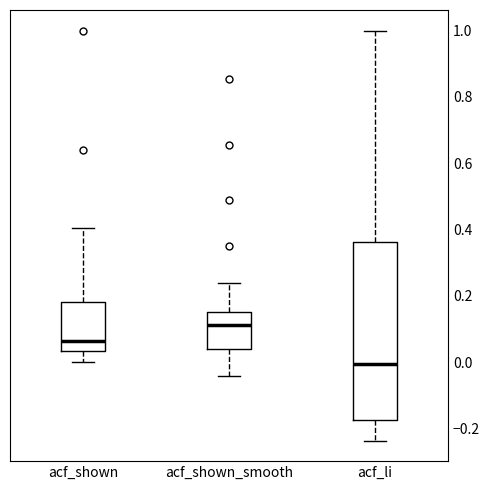

Which box's median line is the lowest?

acf_li